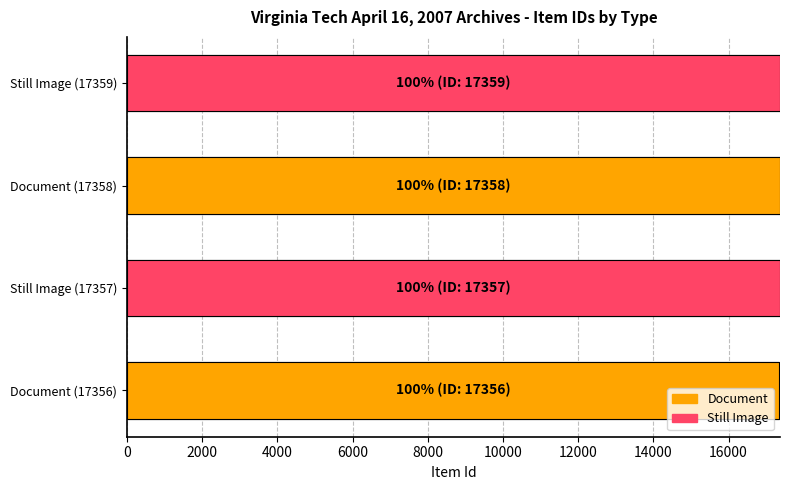

What is the minimum value shown in the chart?

17356